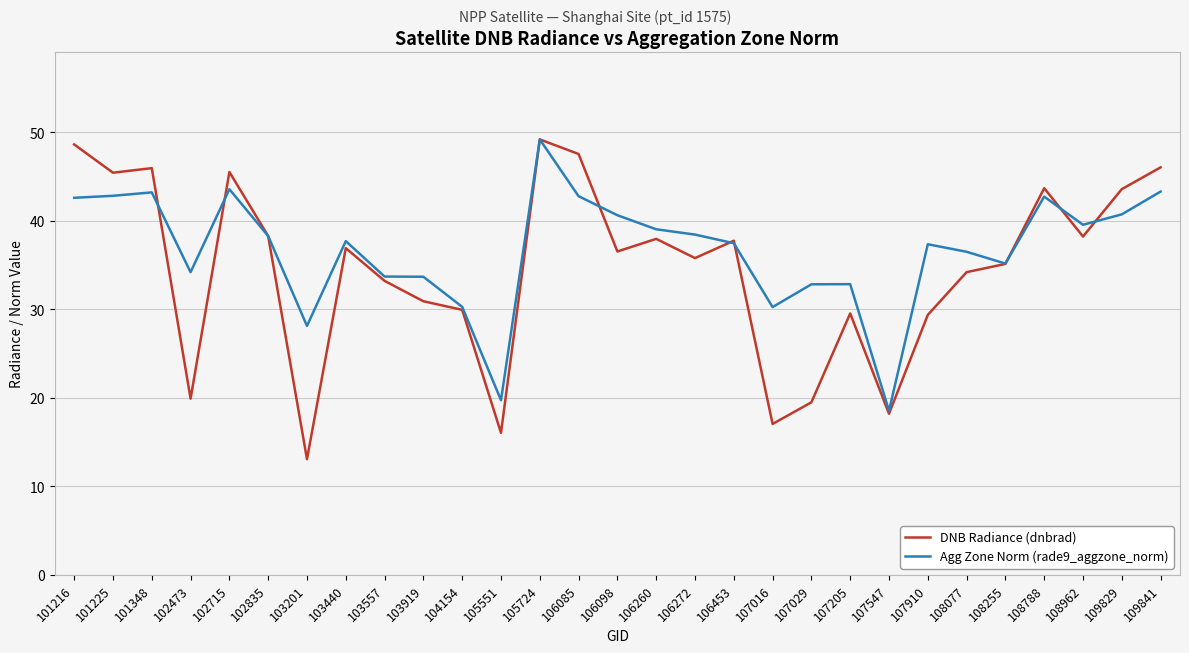

After their last crossing, which series has the higher values: Agg Zone Norm (rade9_aggzone_norm) or DNB Radiance (dnbrad)?

DNB Radiance (dnbrad)